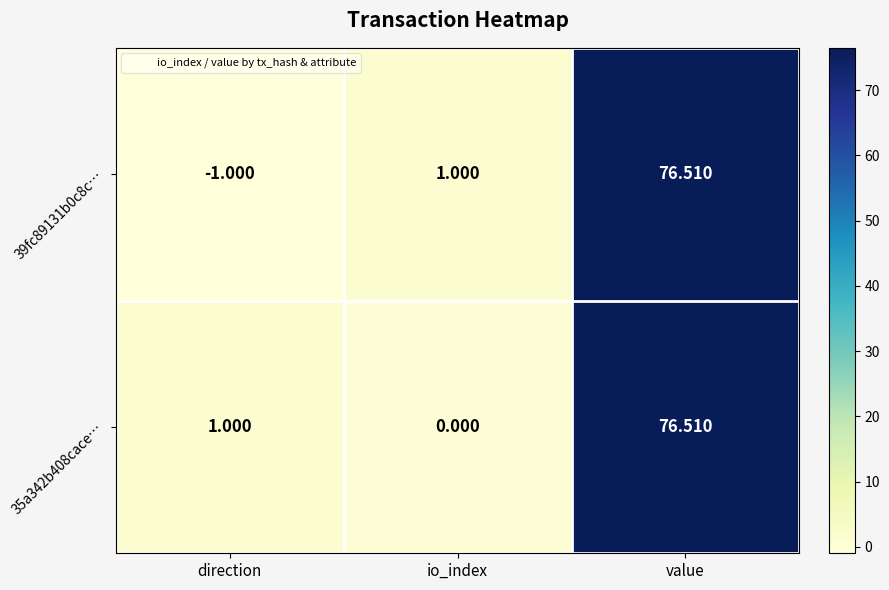

What is the minimum value shown in the chart?

-1.0